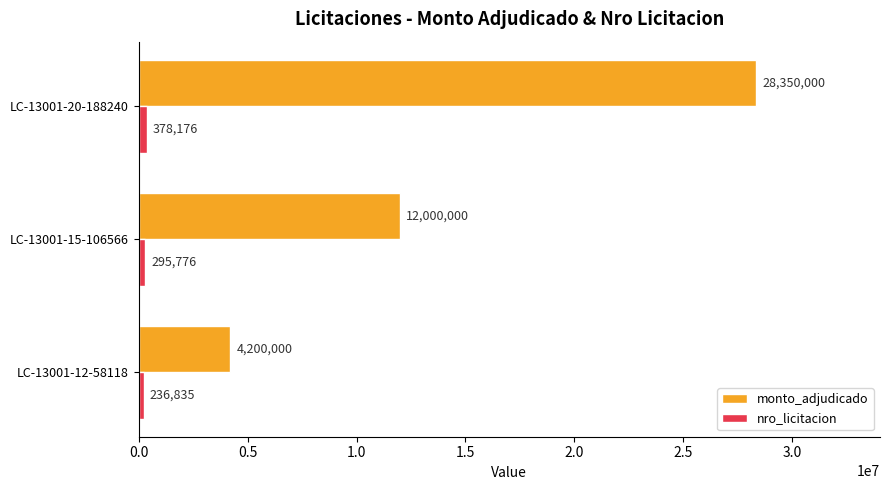

The value of monto_adjudicado at LC-13001-15-106566 is 4840073. True or false?

False